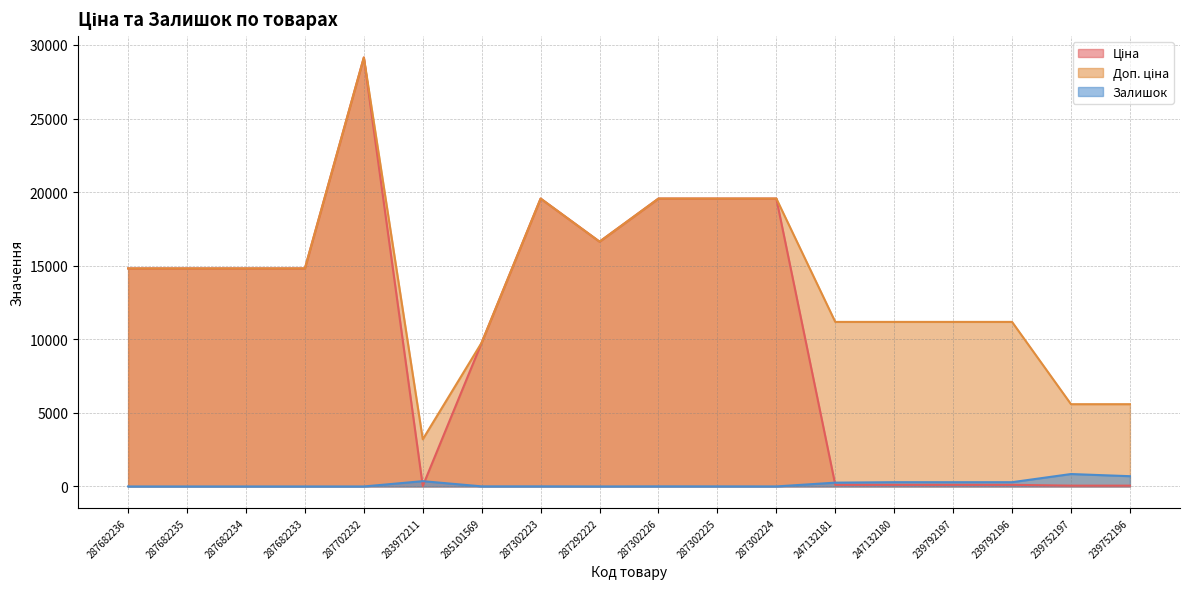

What is the sum of the Доп. ціна values at 239752196 and 287682233?

20408.6